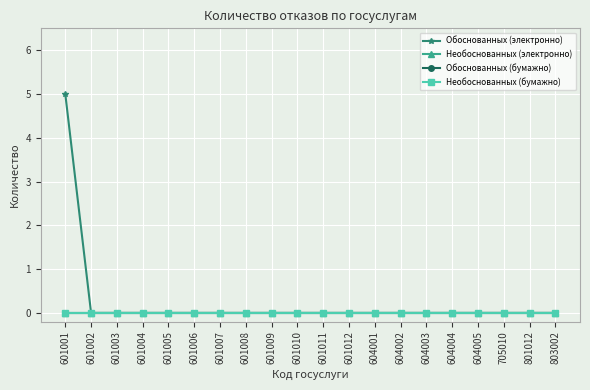

Is this an area chart (filled region under the line)?

No